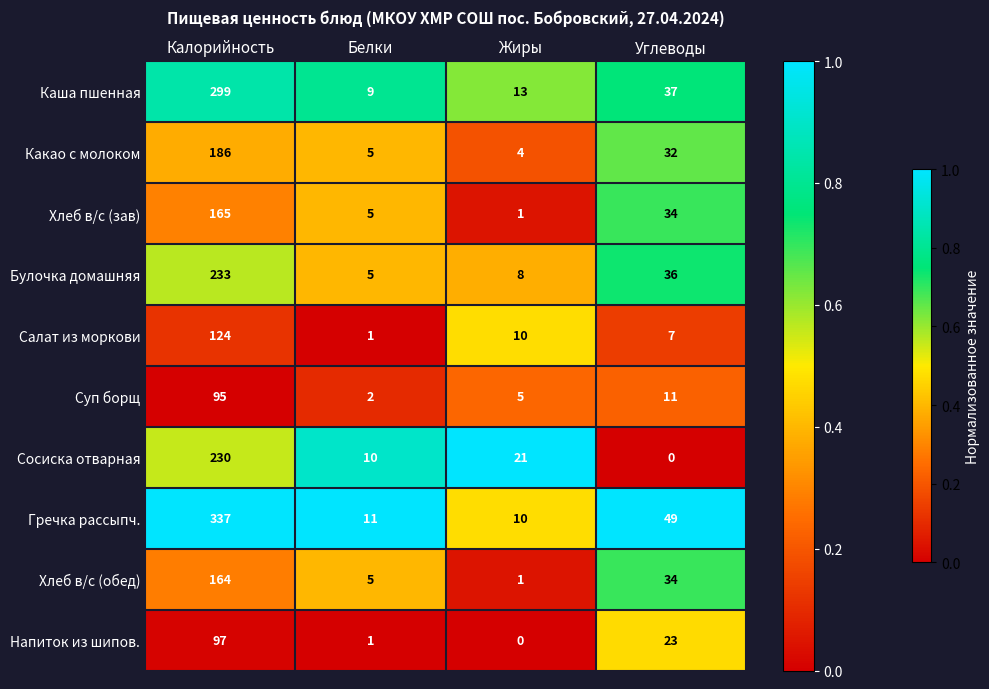

At which label does Напиток из шипов. reach its peak?

Калорийность